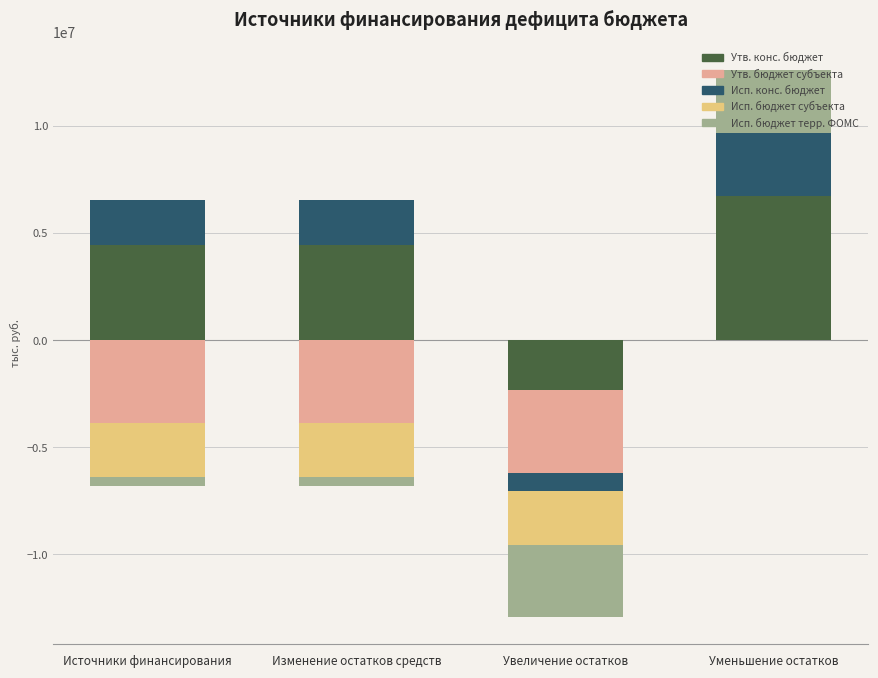

Which has a higher value, Изменение остатков средств or Увеличение остатков?

Изменение остатков средств